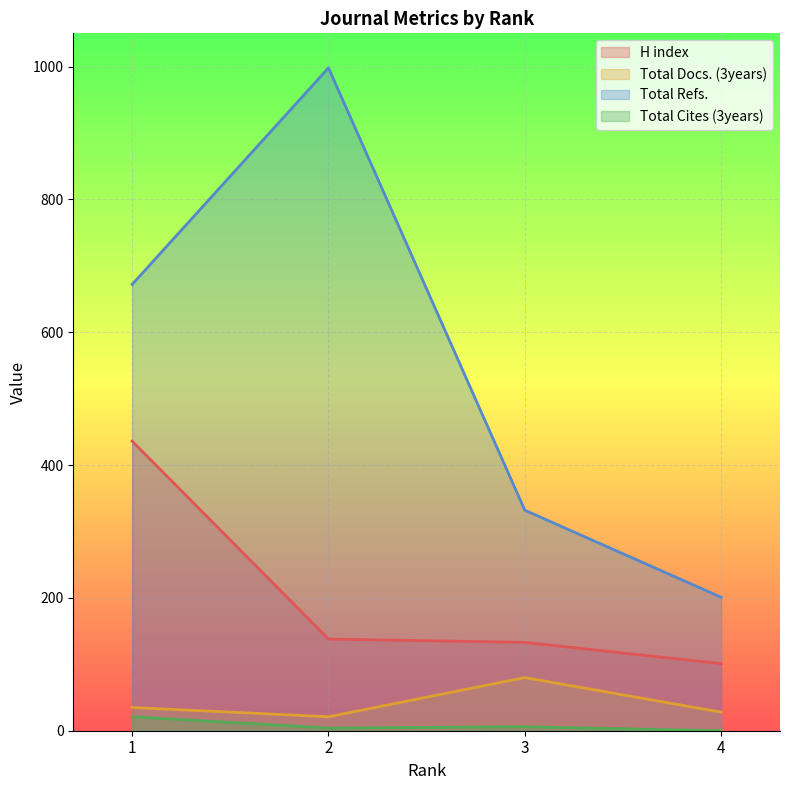

Which series has the largest total across all categories?

Total Refs.